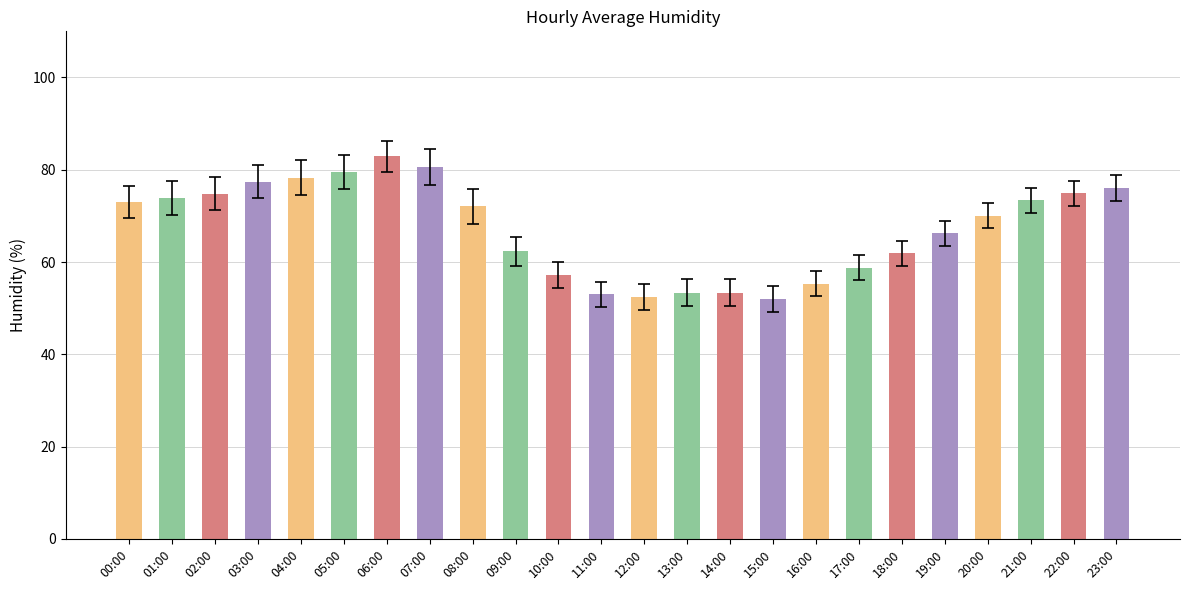

What is the change in value from 00:00 to 01:00?

+1.0